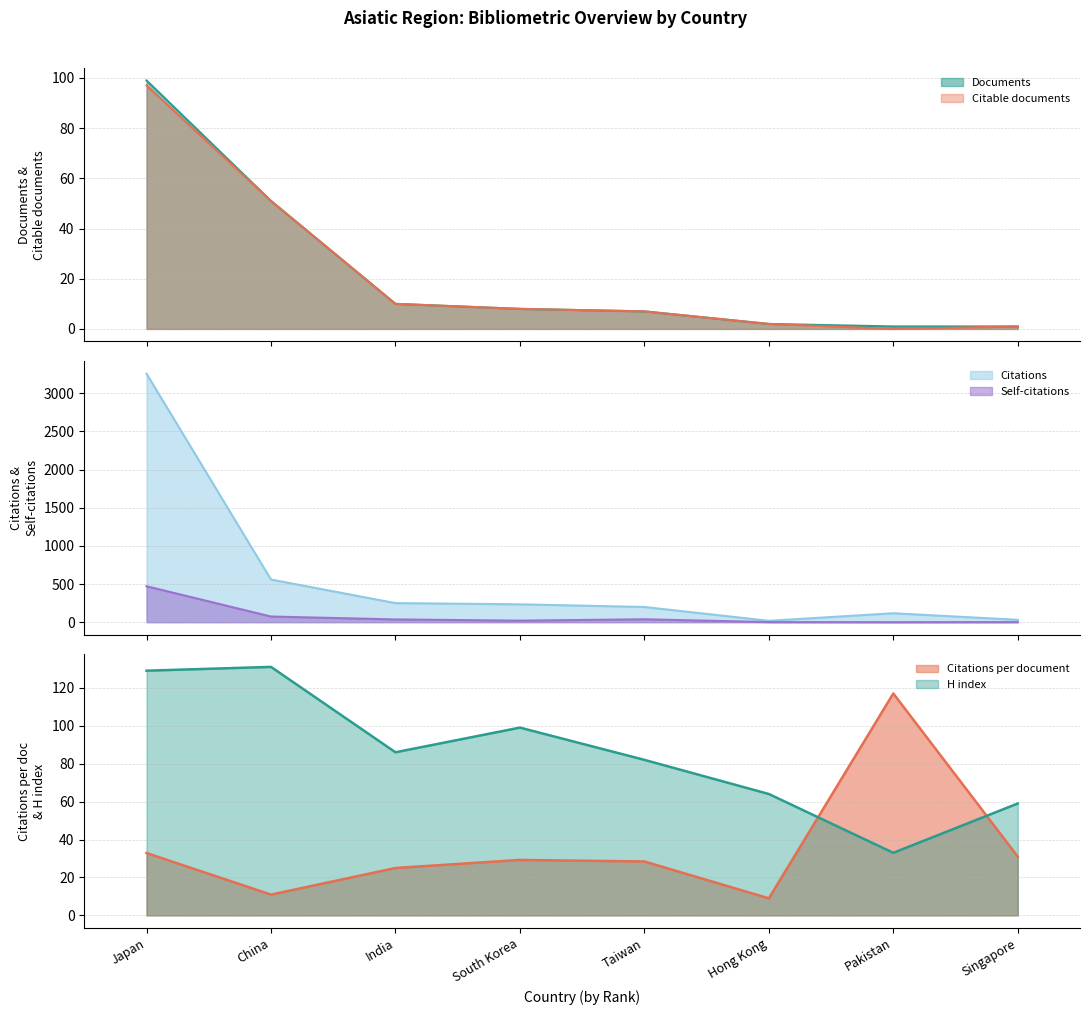

Where does the Citations series first go above 234?

Japan